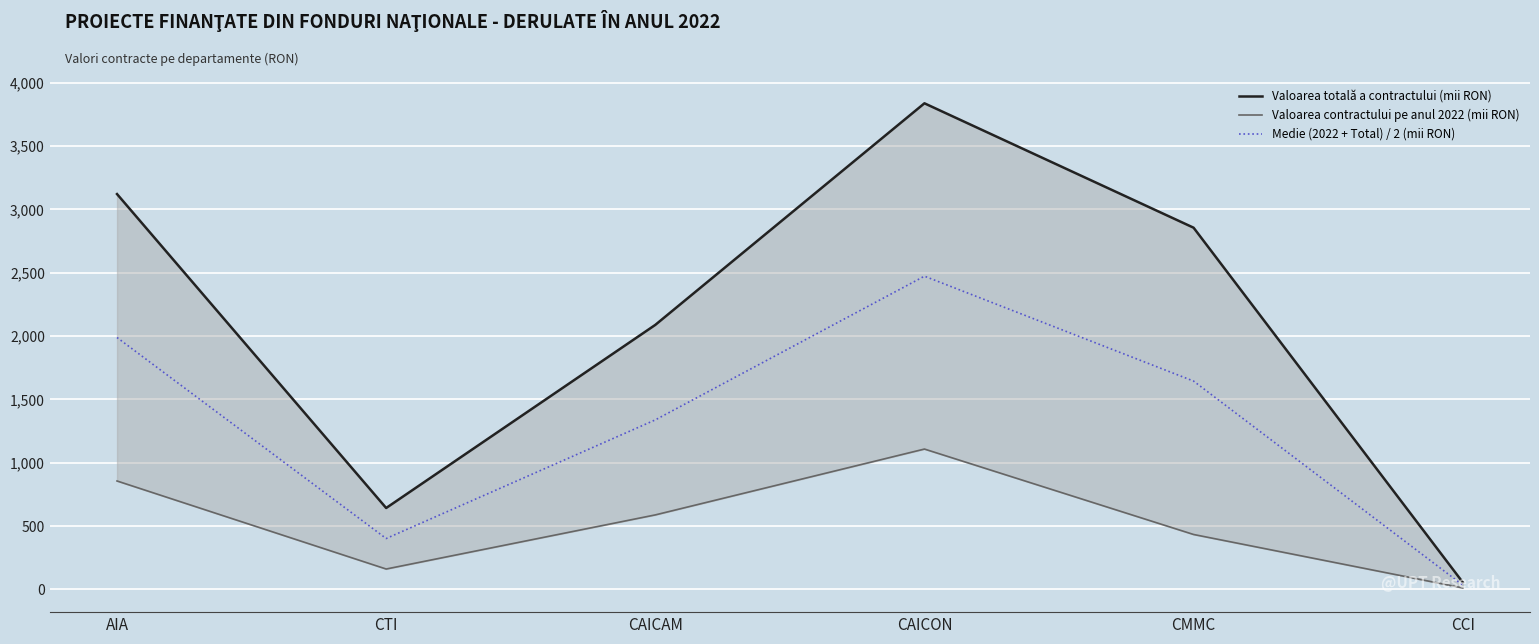

How many data points in Medie (2022 + Total) / 2 (mii RON) are above 1642?

3